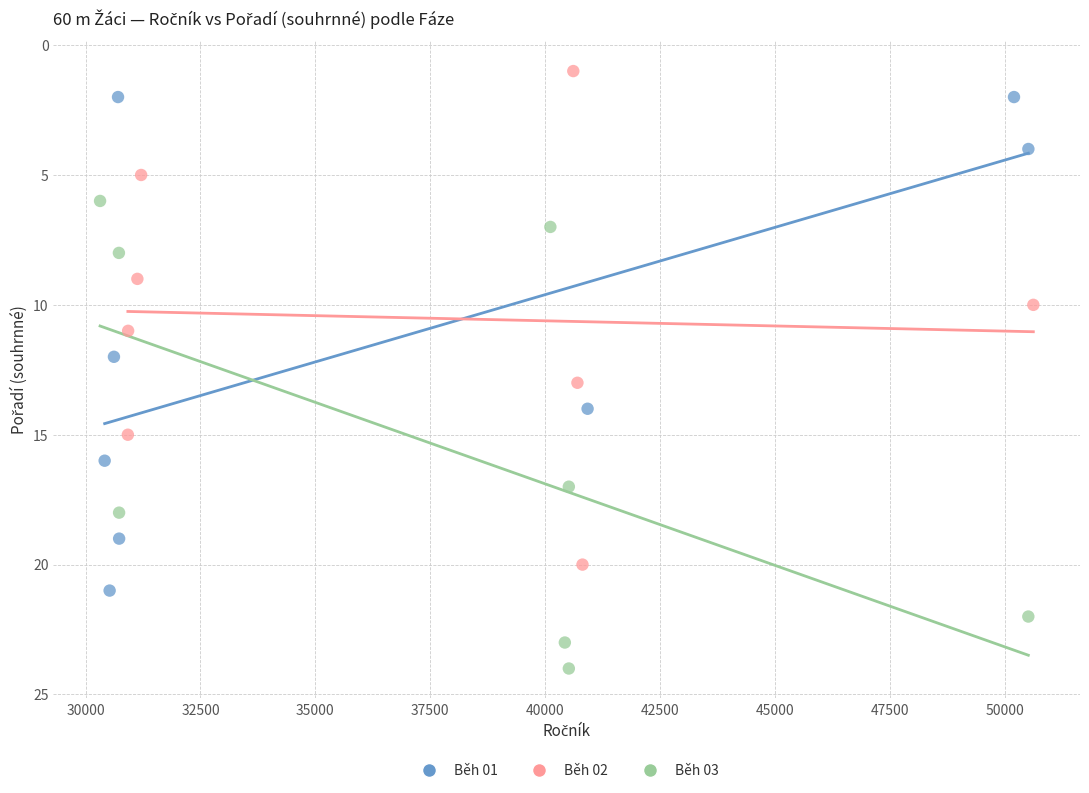

Which series reaches the minimum Y coordinate?

Běh 02